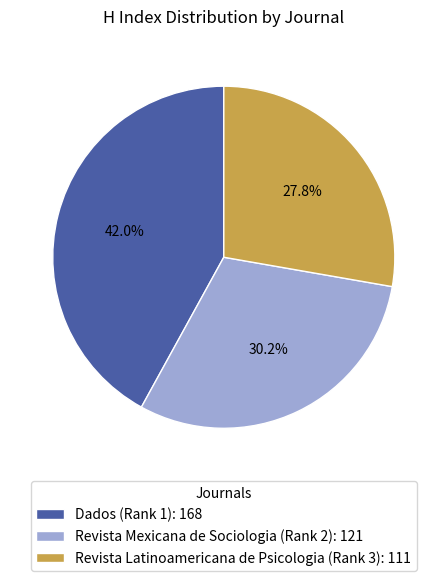

True or false: Revista Mexicana de Sociologia (Rank 2) accounts for 40% of the total.

False